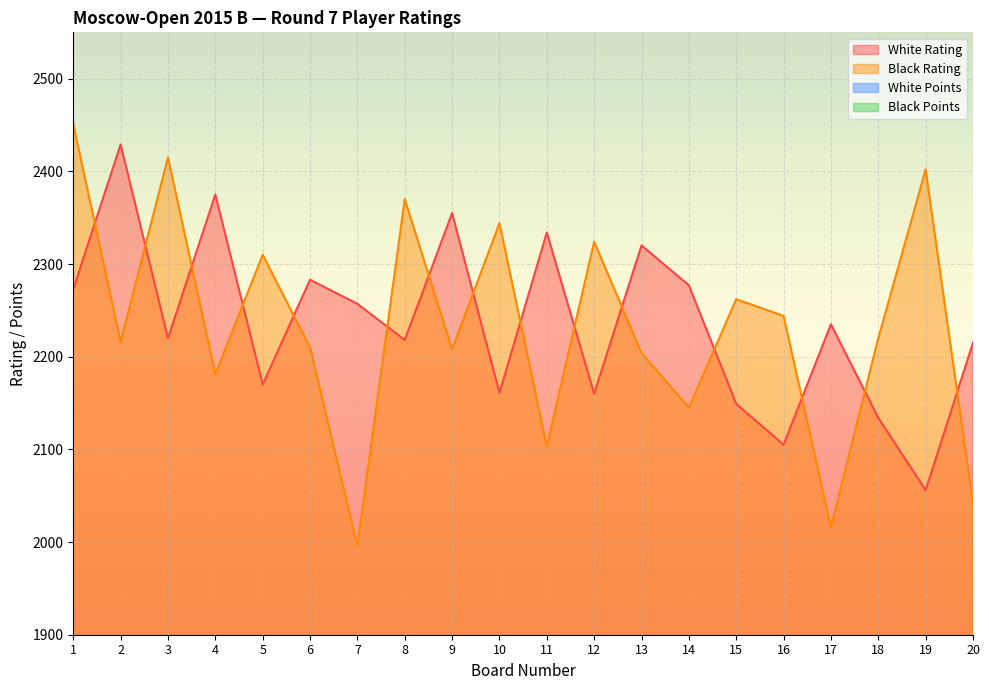

What is the difference between the second highest and second lowest values in the Black Rating series?

399